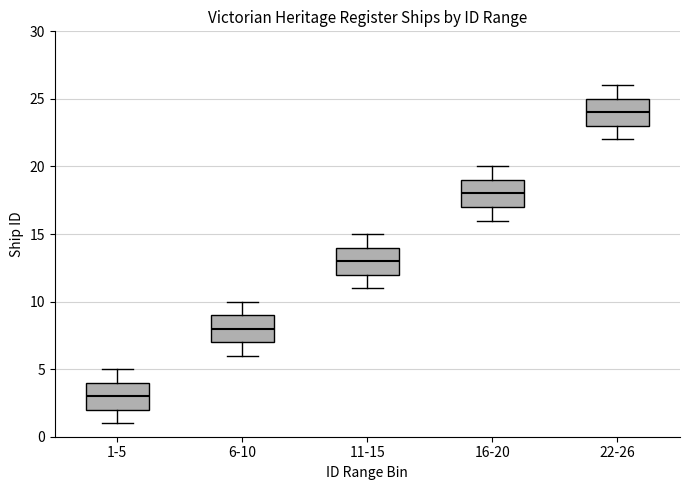

Where is the upper edge of the box for 22-26 on the y-axis? The values are not printed on the chart, so give them approximately, as read against the axis.

25